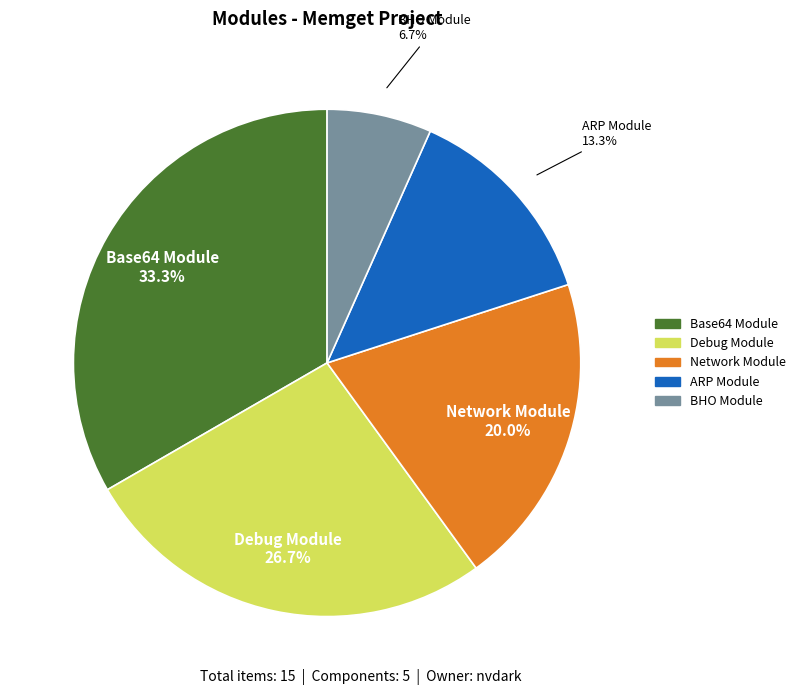

Which slice is the largest?

Base64 Module